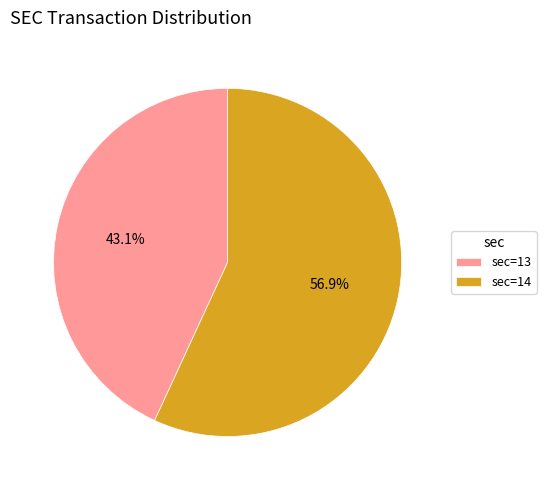

How many slices are in this pie chart?

2